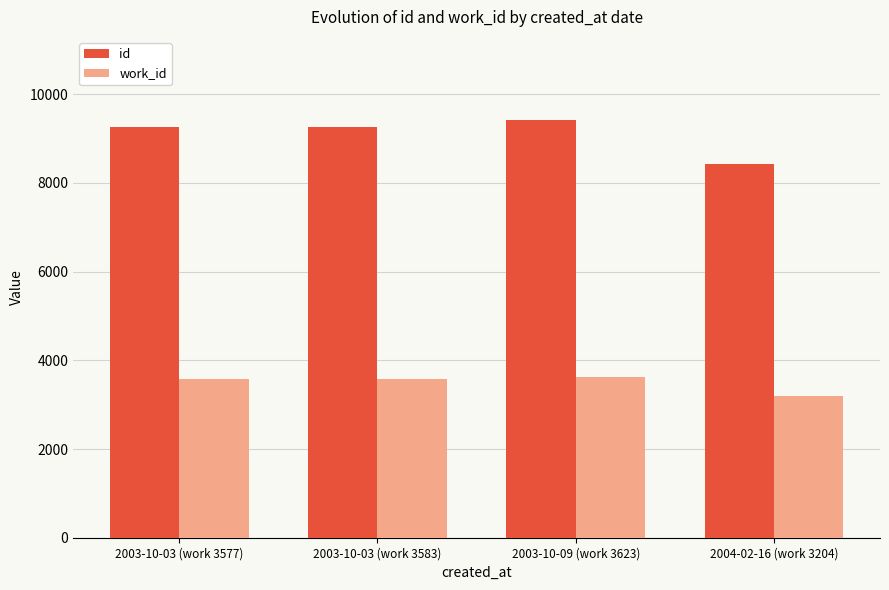

What is the value of the id bar at the 2nd from the left?

9271.5